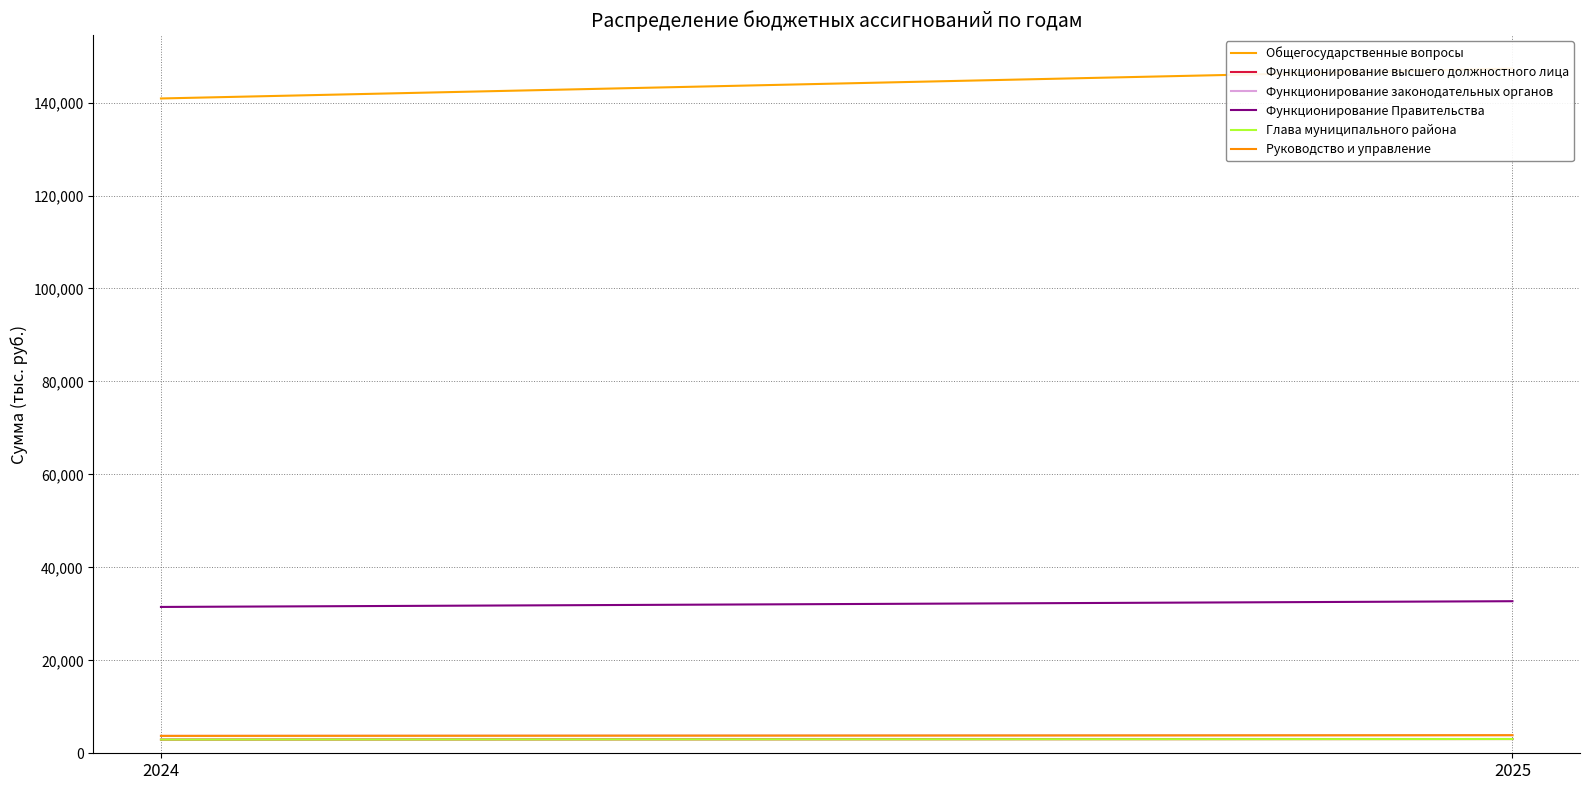

What is the sum of all Функционирование Правительства values?

64204.0